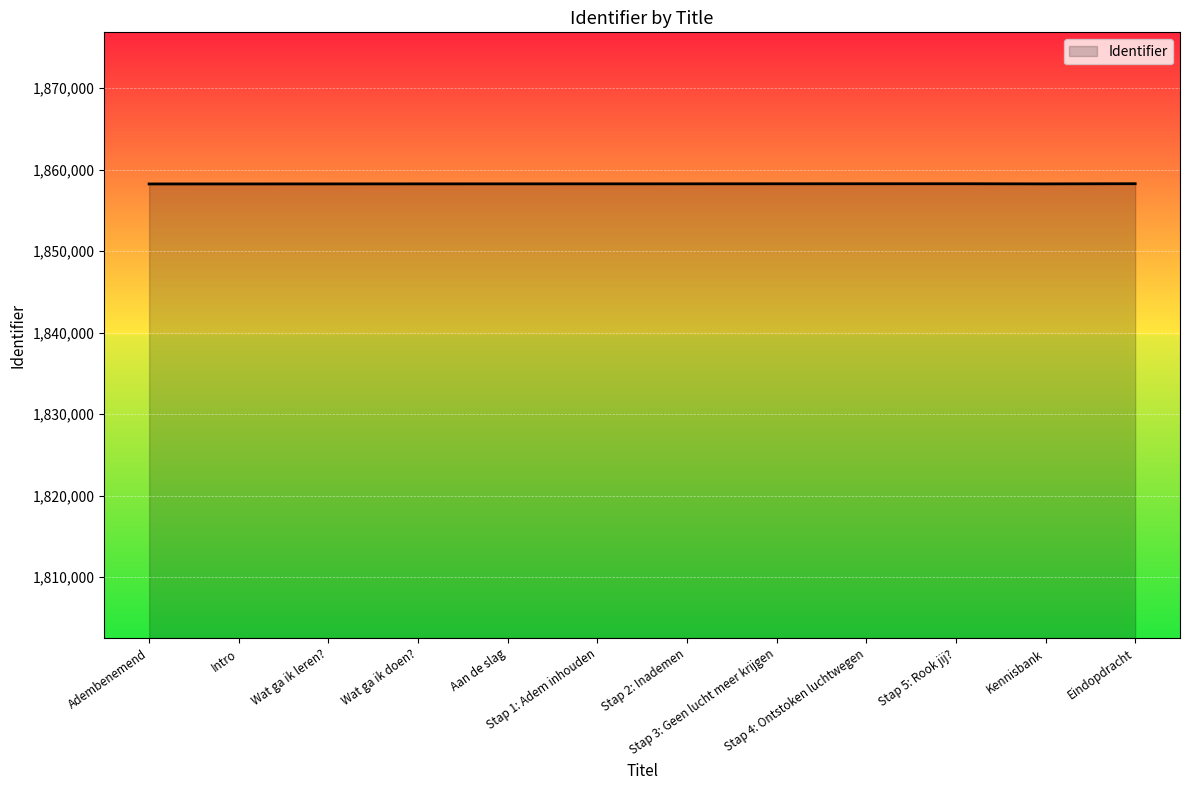

What is the difference between the second highest and second lowest values?

24